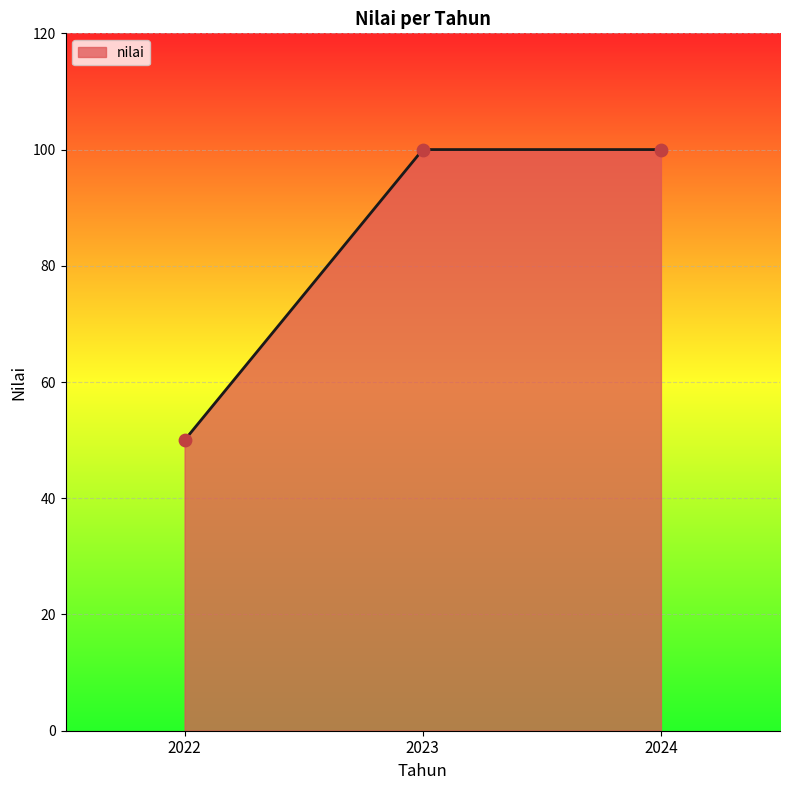

What is the change in value from 2022 to 2023?

+50